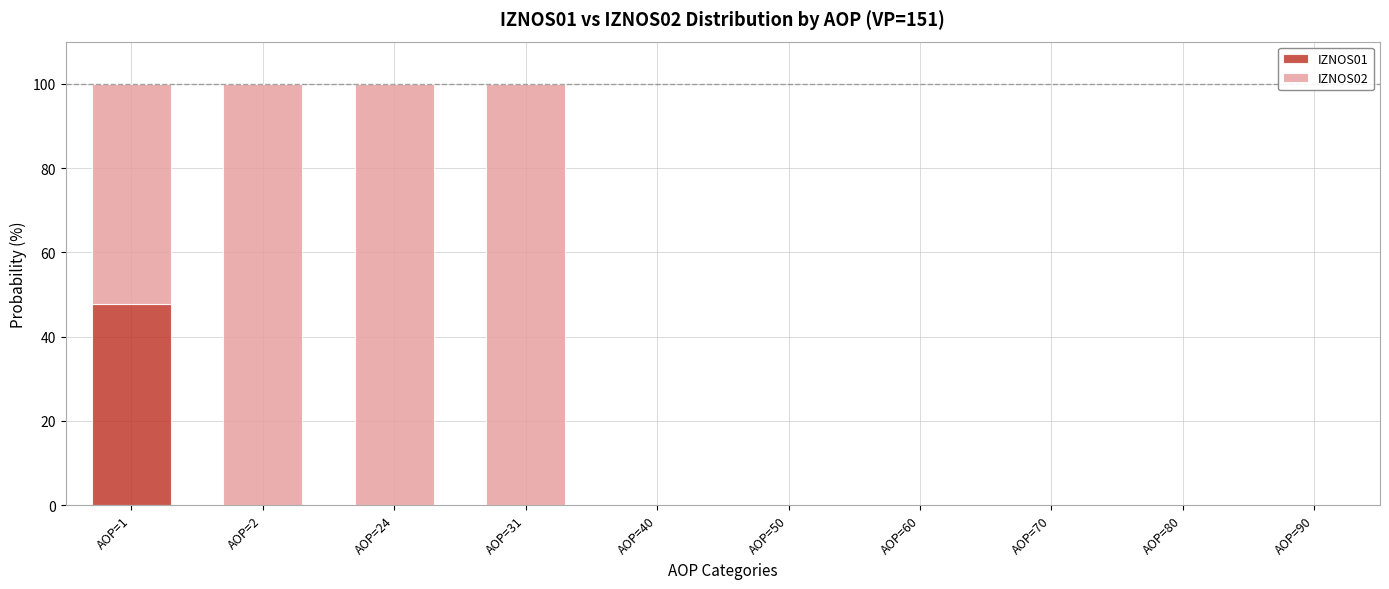

Is it true that IZNOS01 equals -19.9 at AOP=80?

False